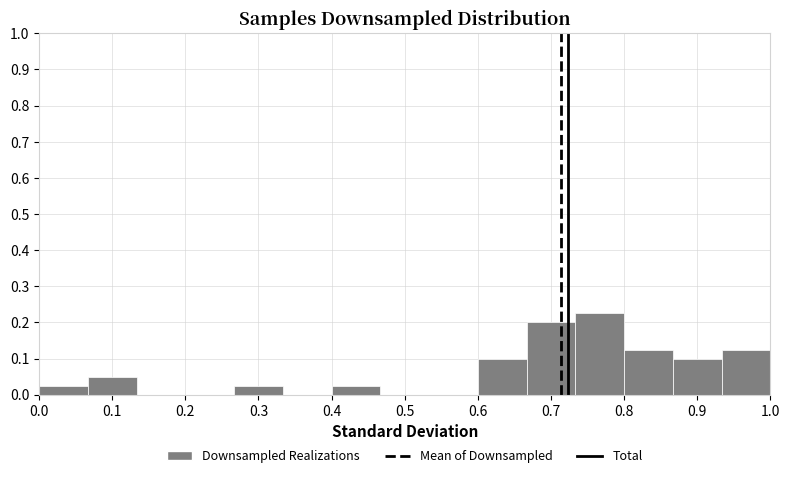

Reading left to right, list every bar in this chart as the range it spans on the x-axis followed by its height. Neither the bar edges nor the heights are printed on the chart, so give them approximately, as read against the axes.

0.00 to 0.07: 0.03
0.07 to 0.13: 0.05
0.13 to 0.20: 0
0.20 to 0.27: 0
0.27 to 0.33: 0.03
0.33 to 0.40: 0
0.40 to 0.47: 0.03
0.47 to 0.53: 0
0.53 to 0.60: 0
0.60 to 0.67: 0.10
0.67 to 0.73: 0.20
0.73 to 0.80: 0.23
0.80 to 0.87: 0.13
0.87 to 0.93: 0.10
0.93 to 1.00: 0.13